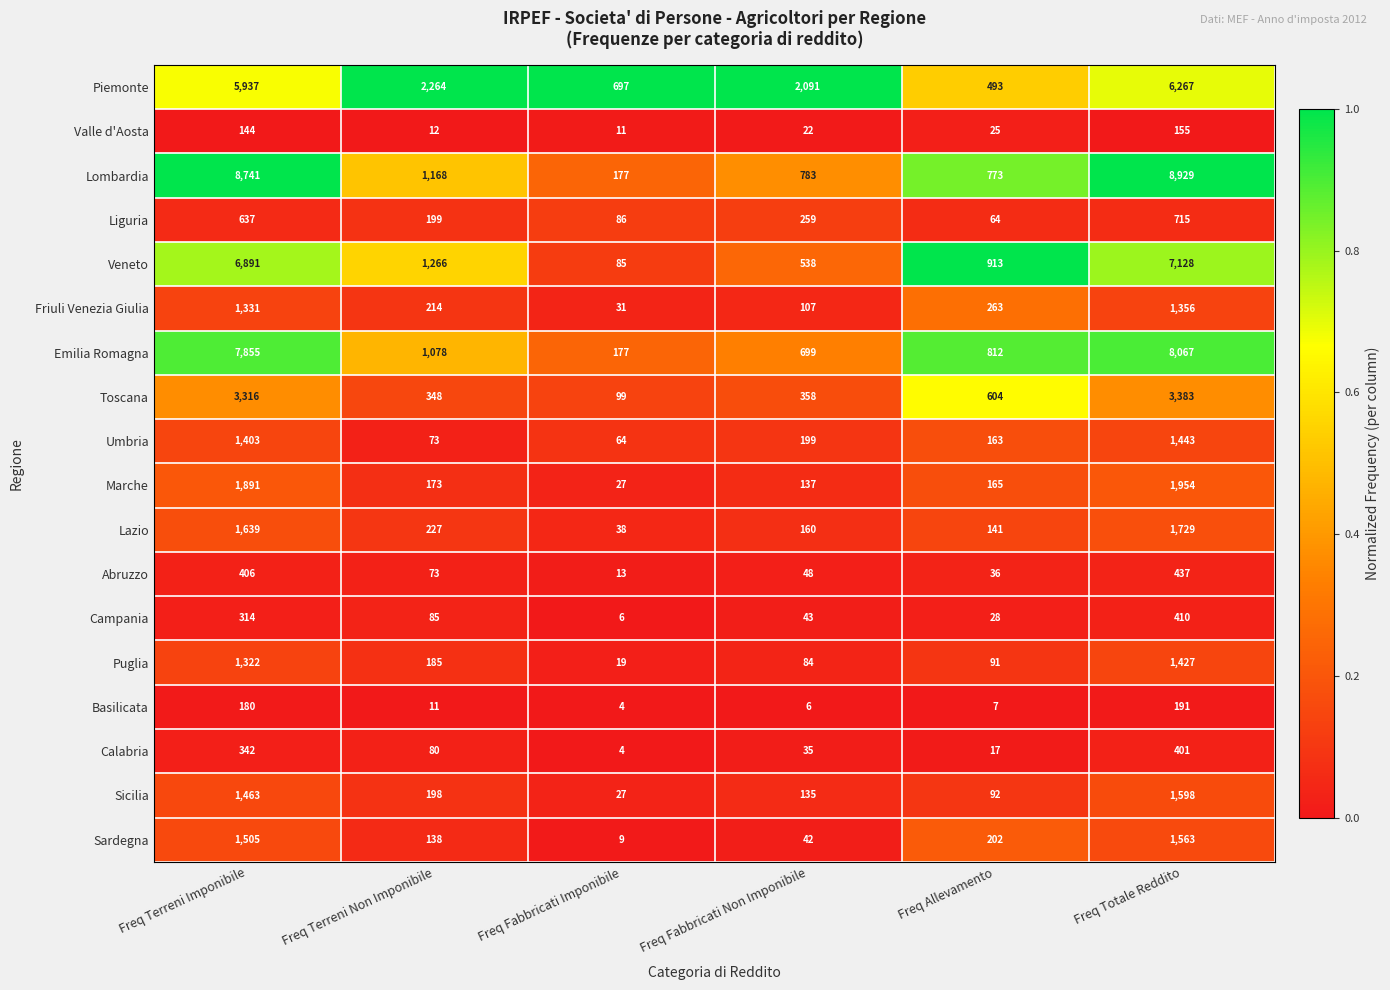

Which series has the largest total across all categories?

Lombardia